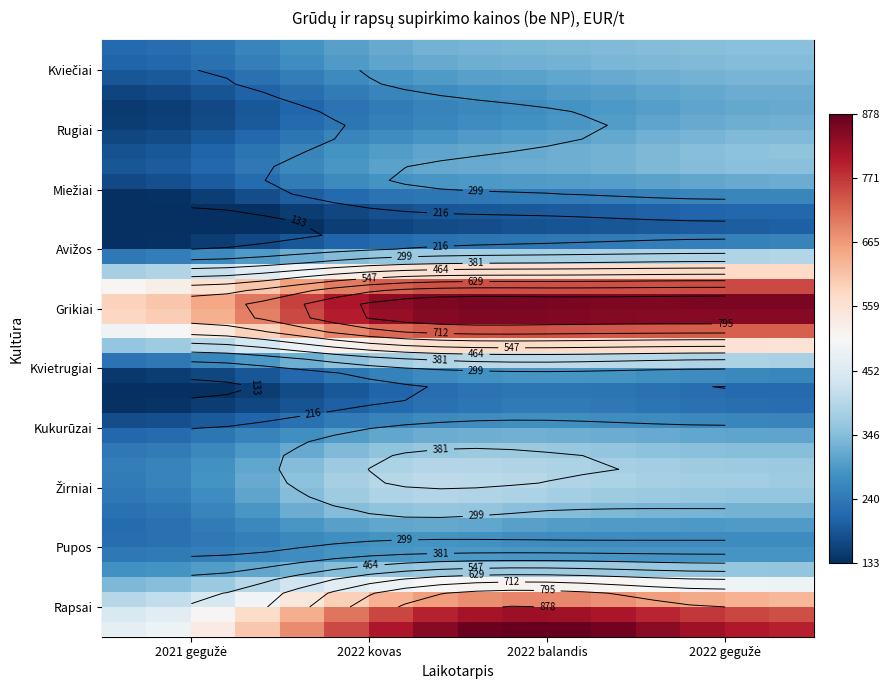

What is the greatest value displayed?

877.5